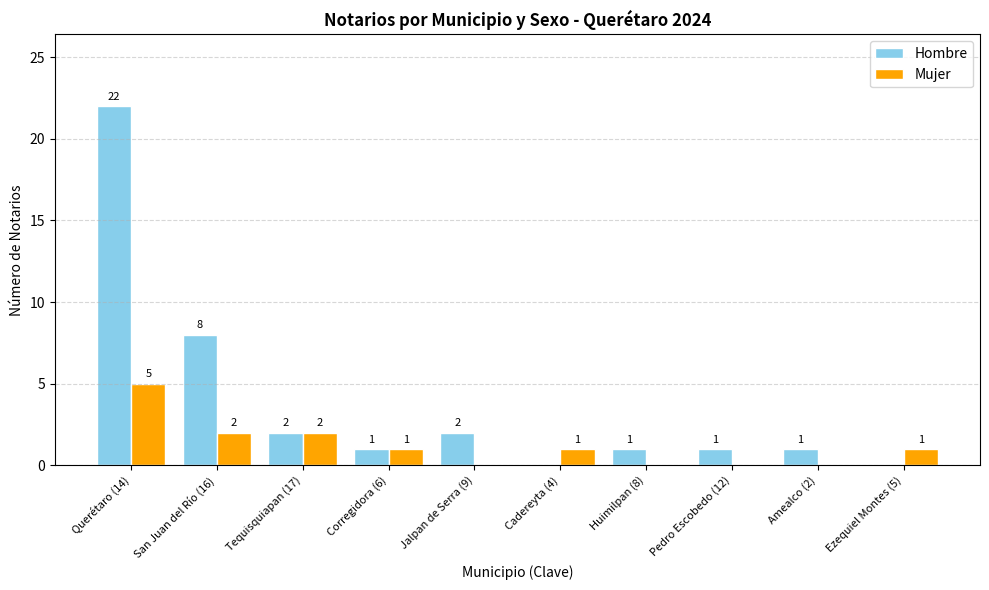

What is the spread (max minus min) of values at Cadereyta (4)?

1